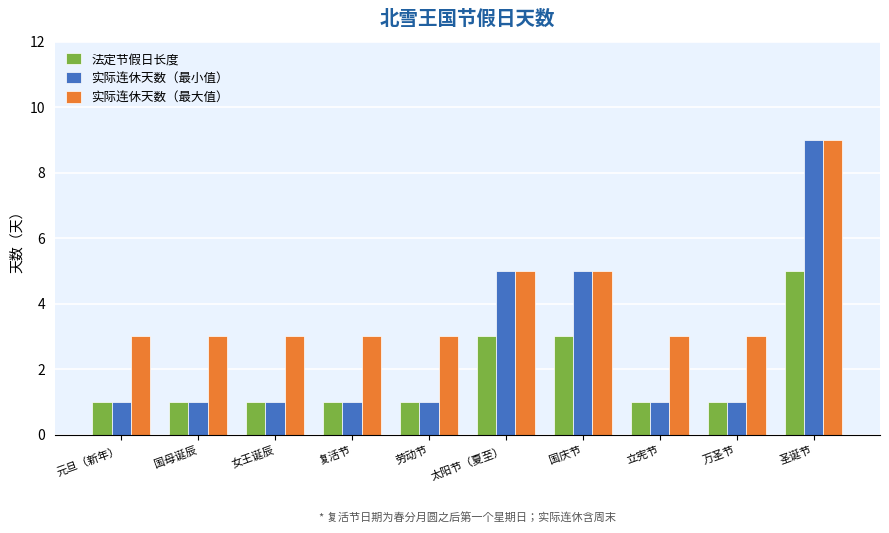

What value does the 实际连休天数（最小值） series have at 劳动节?

1